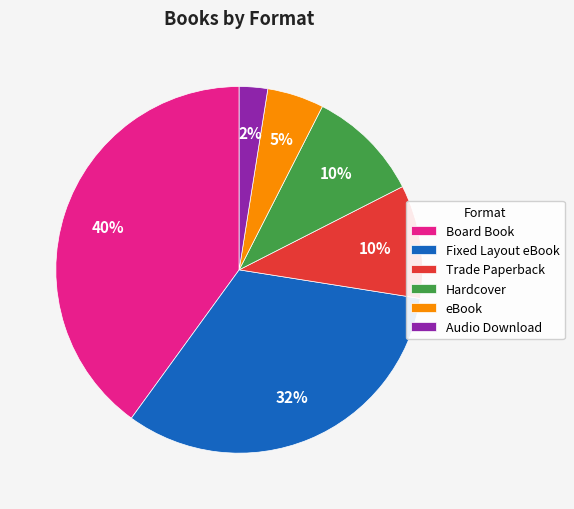

True or false: Hardcover accounts for 10% of the total.

True